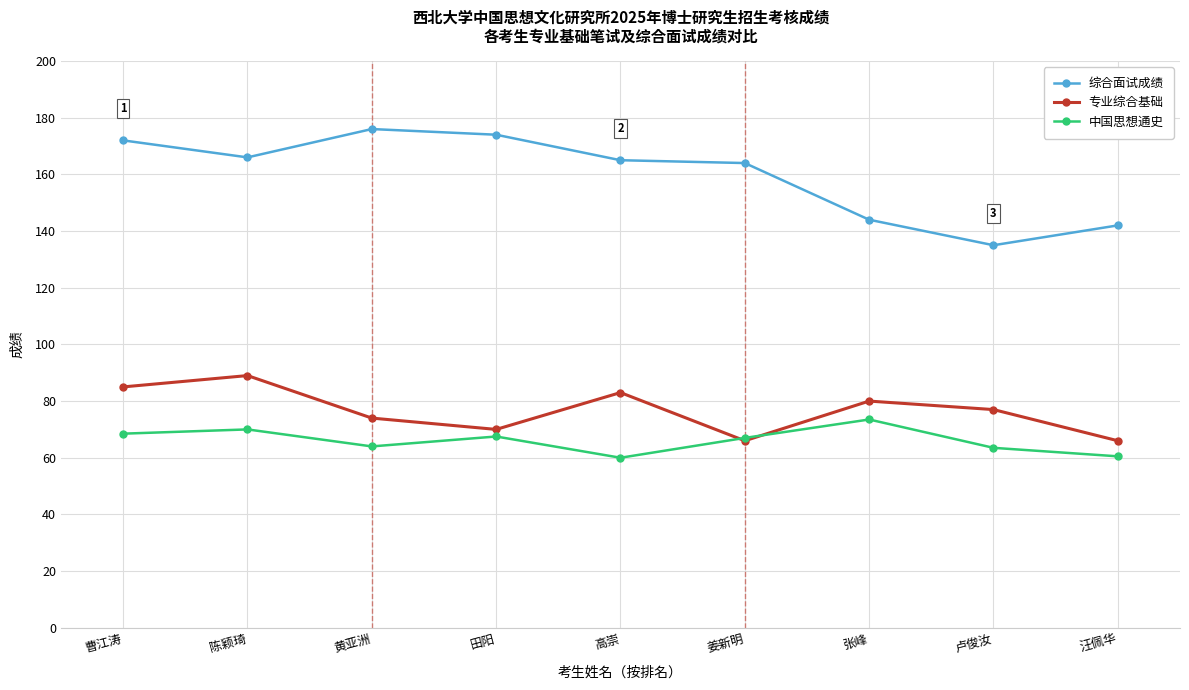

Rank the series by their maximum value, from lowest to highest.

中国思想通史, 专业综合基础, 综合面试成绩